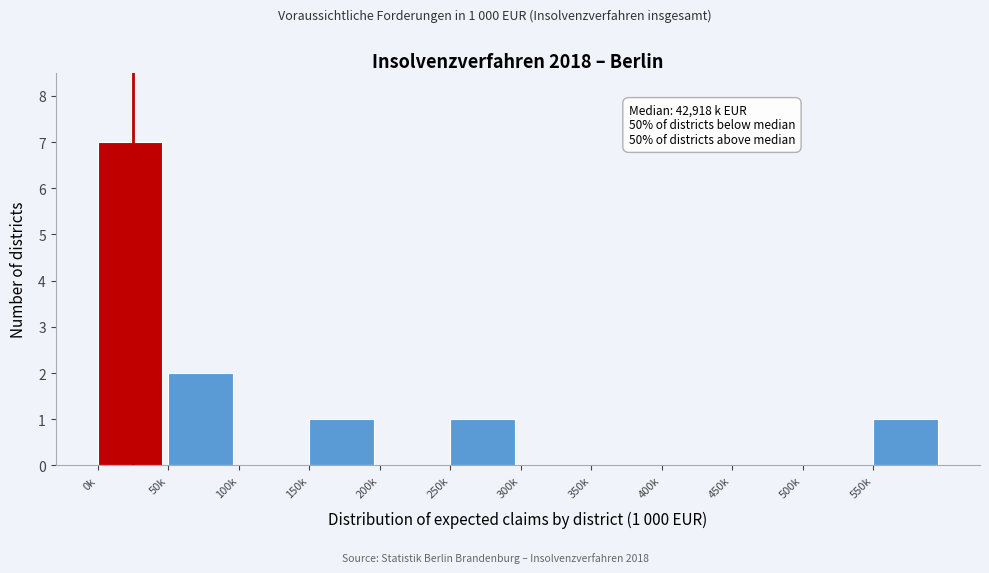

Reading left to right, transcribe all the data shown in this chart.

0k=7	50k=2	100k=0	150k=1	200k=0	250k=1	300k=0	350k=0	400k=0	450k=0	500k=0	550k=1